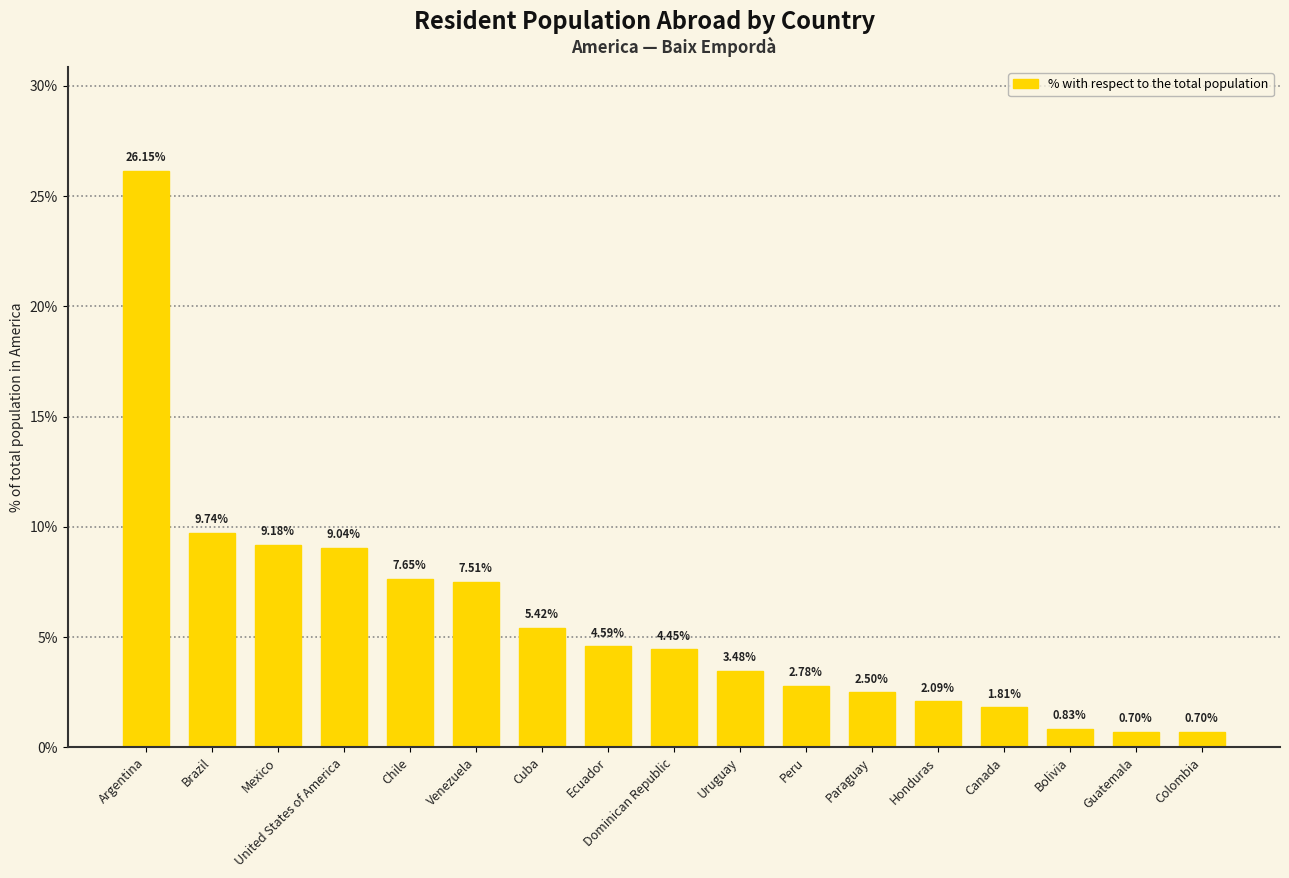

Between Colombia and Ecuador, which is larger?

Ecuador